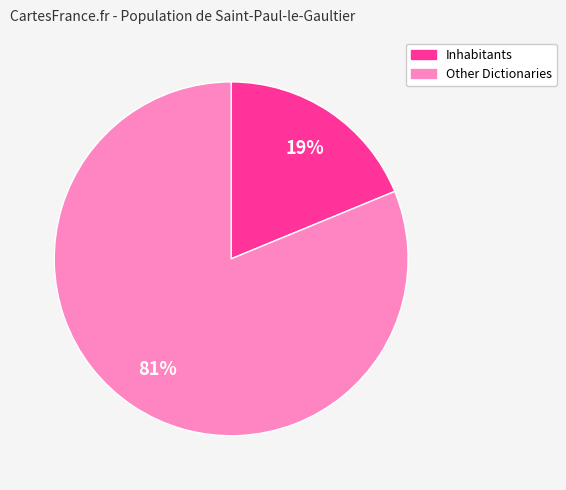

To the nearest percent, what is the difference between the largest and smallest slice percentages?

62%